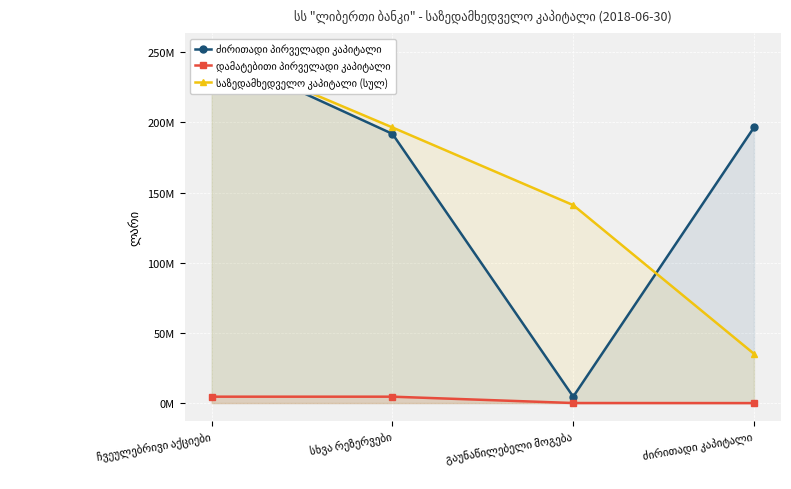

Which series has the largest range (max minus min)?

ძირითადი პირველადი კაპიტალი